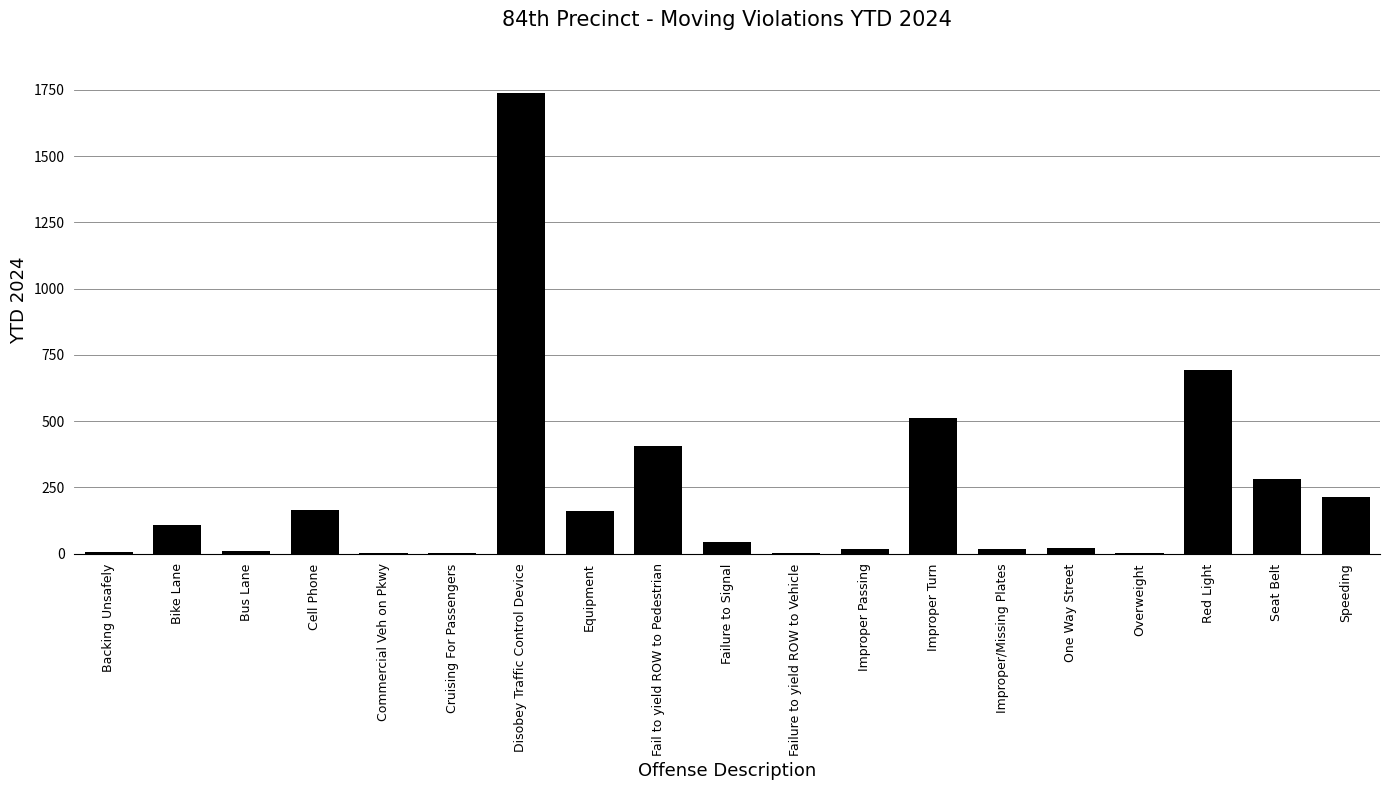

Approximately how many times larger is the value at Seat Belt compared to Speeding?

1.3